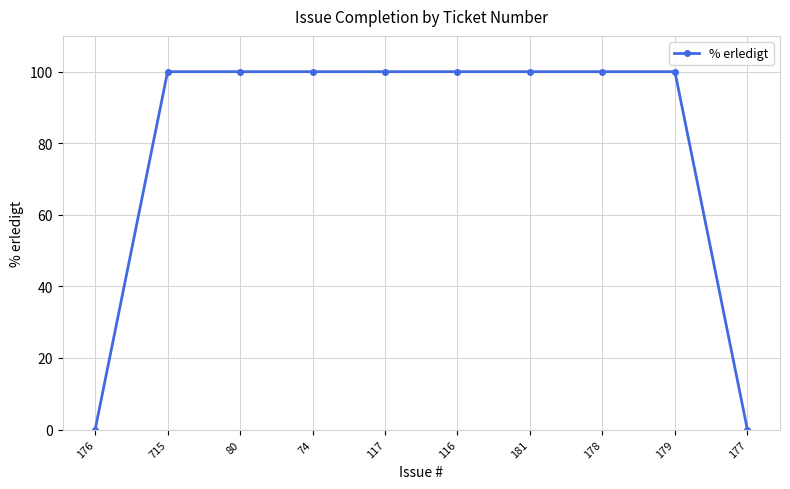

Reading left to right, extract all data points from this chart.

0	100	100	100	100	100	100	100	100	0